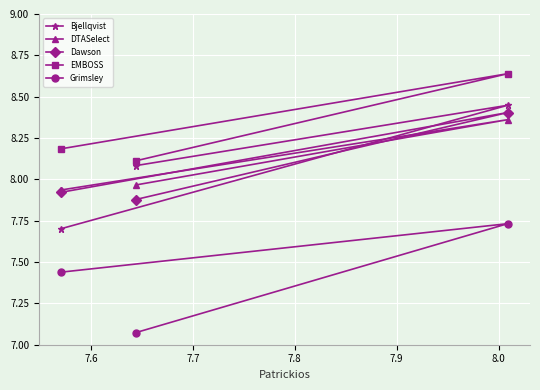

Which series has the largest total across all categories?

EMBOSS